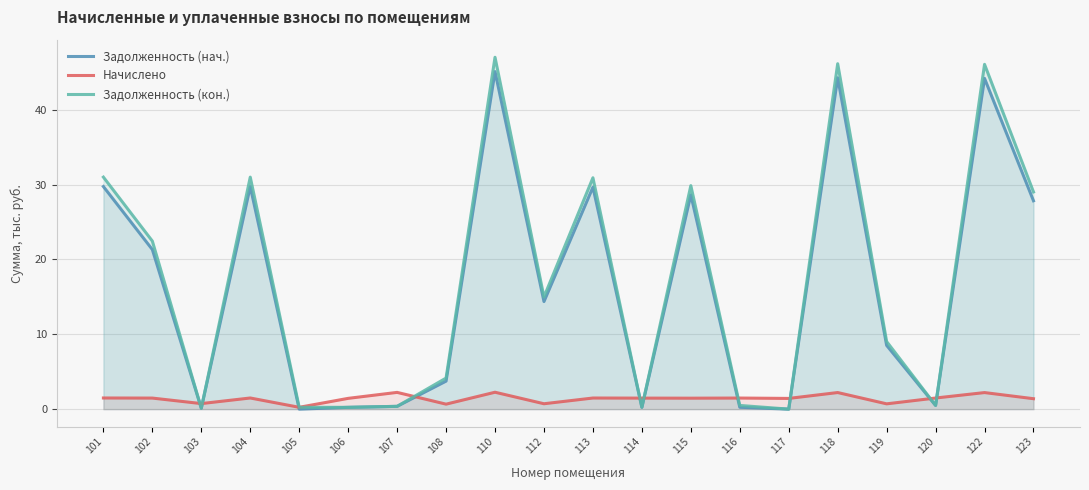

What is the difference between the Задолженность (кон.) values at 103 and 116?

0.4